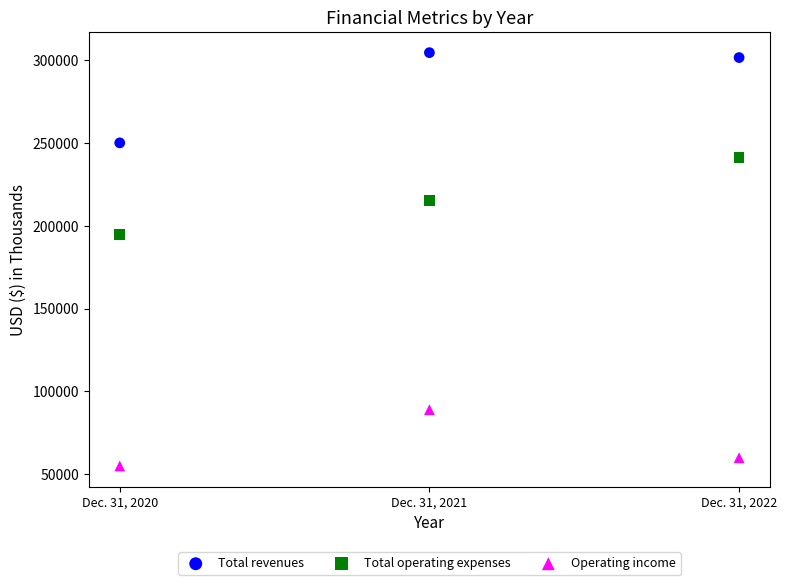

Across all series, what Y value is closest to 179700?

194830